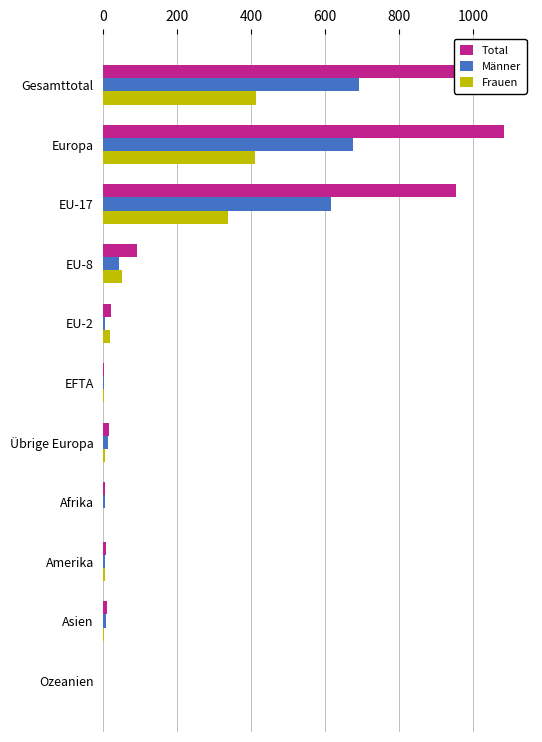

At how many categories does at least one series exceed 754?

3